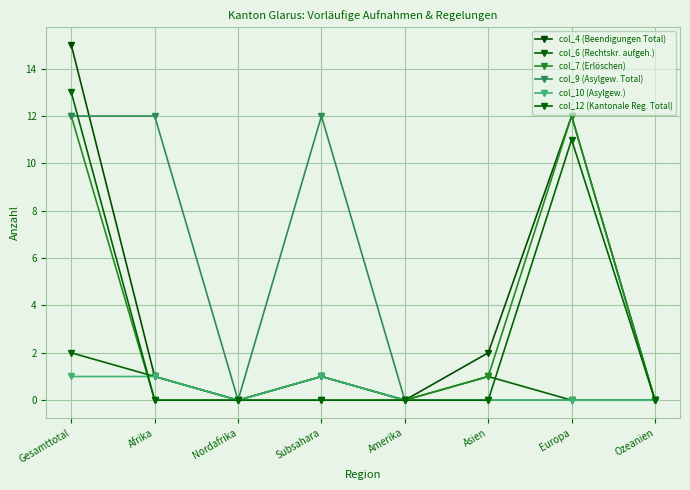

The value of col_7 (Erlöschen) at Subsahara is 0. True or false?

True